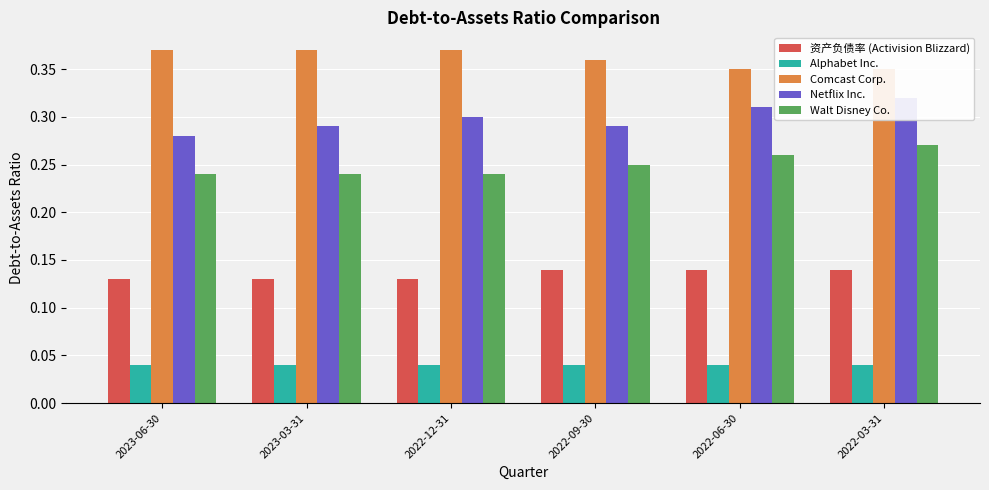

What is the maximum value shown in the chart?

0.4